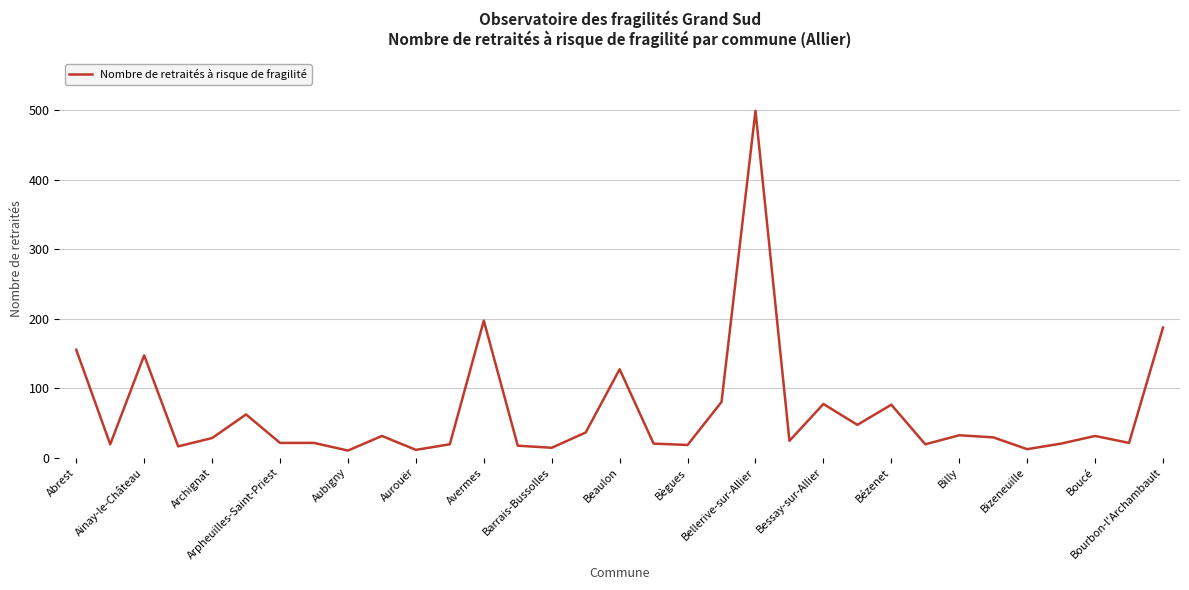

What is the difference between the maximum and minimum values?

489